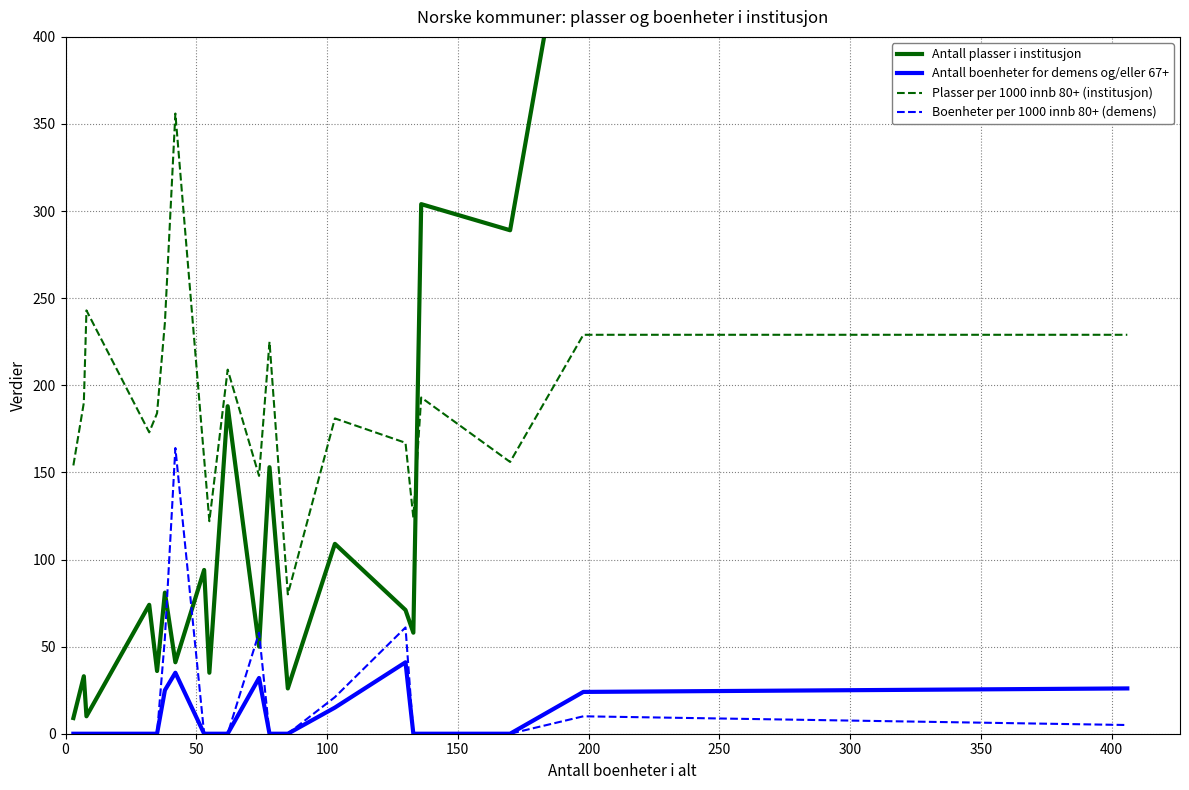

True or false: Plasser per 1000 innb 80+ (institusjon) and Boenheter per 1000 innb 80+ (demens) intersect in this chart.

False